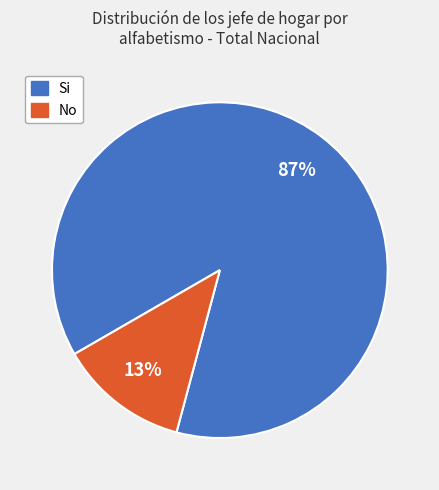

Combined, do Si and No account for over 50%?

Yes